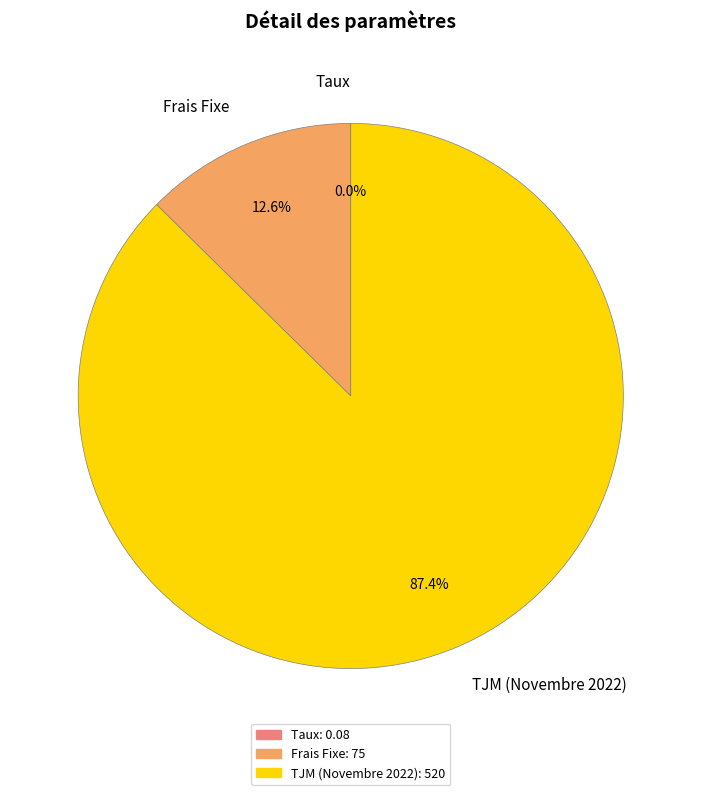

What is the ratio of the value at TJM (Novembre 2022) to the value at Frais Fixe?

6.9